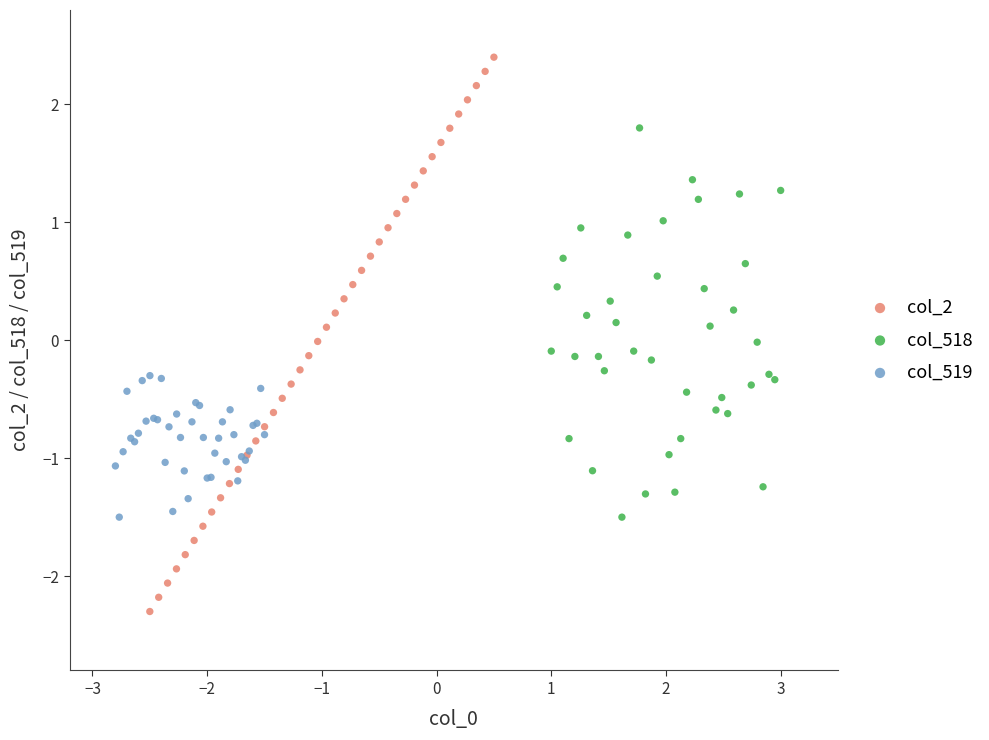

Which series reaches the maximum Y coordinate?

col_2